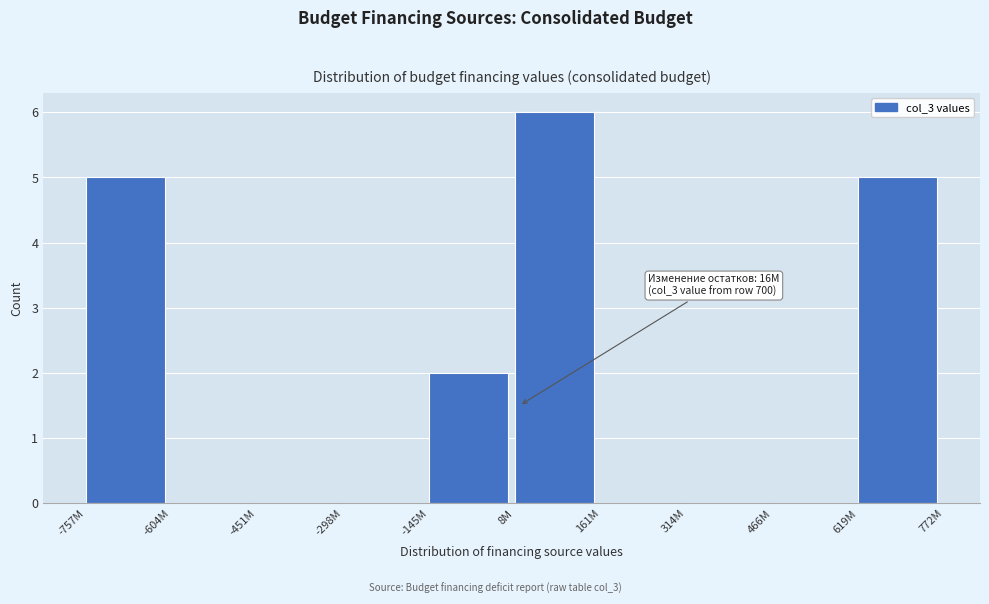

Reading left to right, transcribe all the data shown in this chart.

-757M=5	-604M=0	-451M=0	-298M=0	-145M=2	8M=6	161M=0	314M=0	466M=0	619M=5